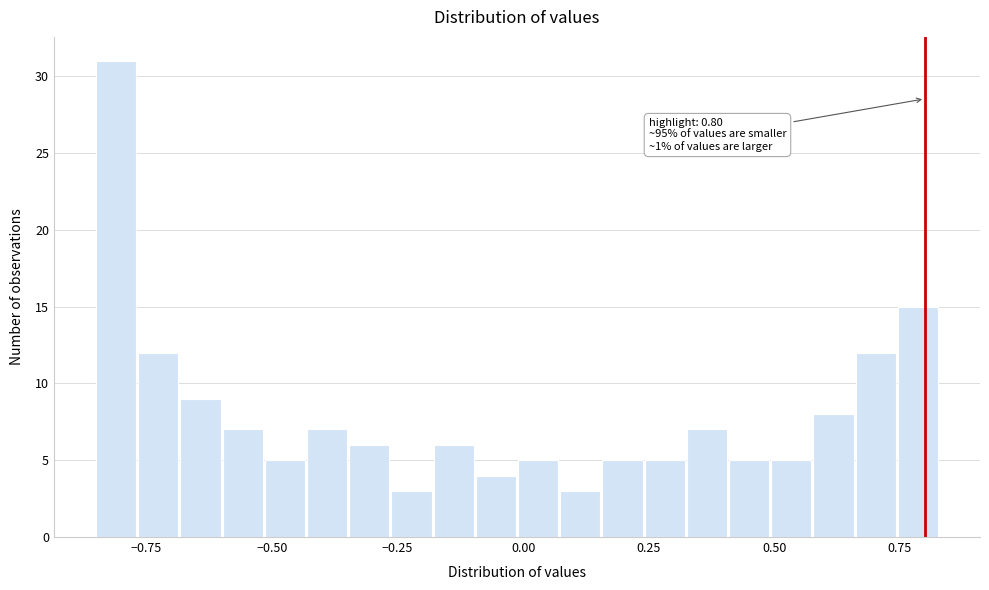

Around what value on the x-axis is the tallest bar? Give the approximate position of its centre, as read against the axis.

-0.80